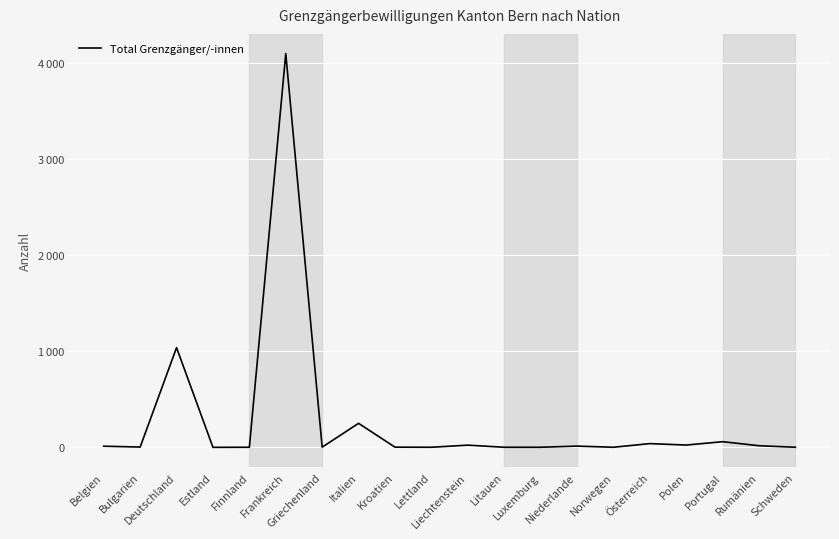

What is the minimum value shown in the chart?

1